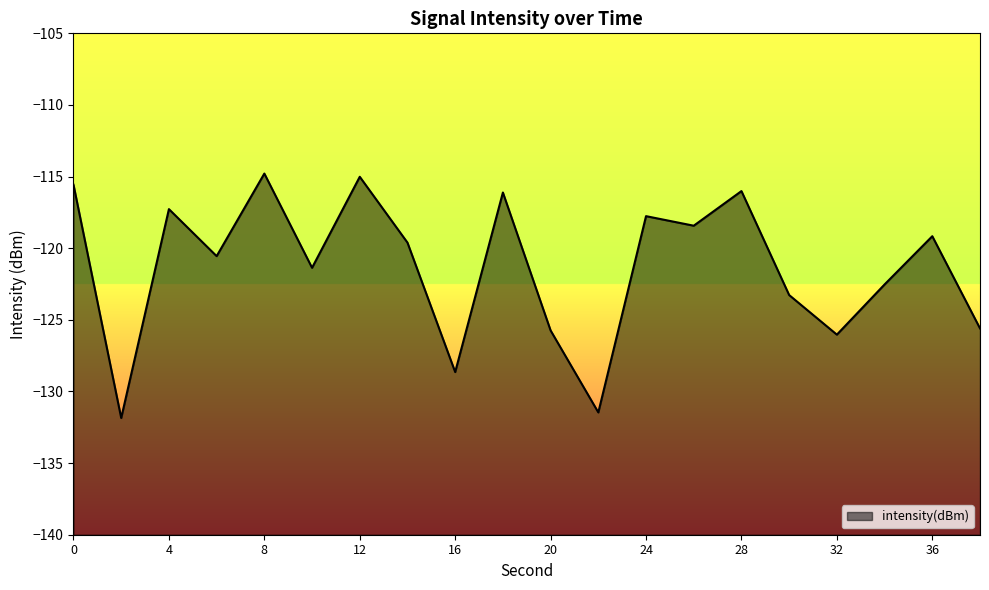

What is the change in value from 4 to 18?

+1.2